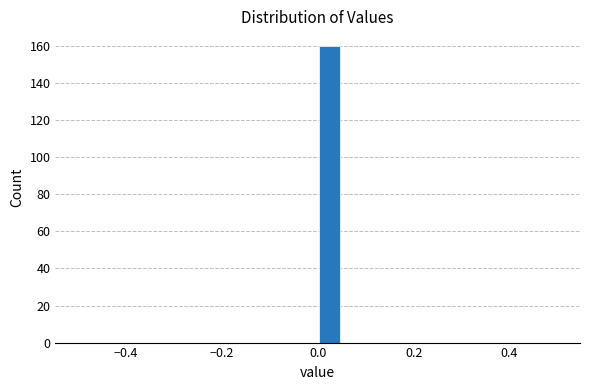

Around what value on the x-axis is the tallest bar? Give the approximate position of its centre, as read against the axis.

0.02